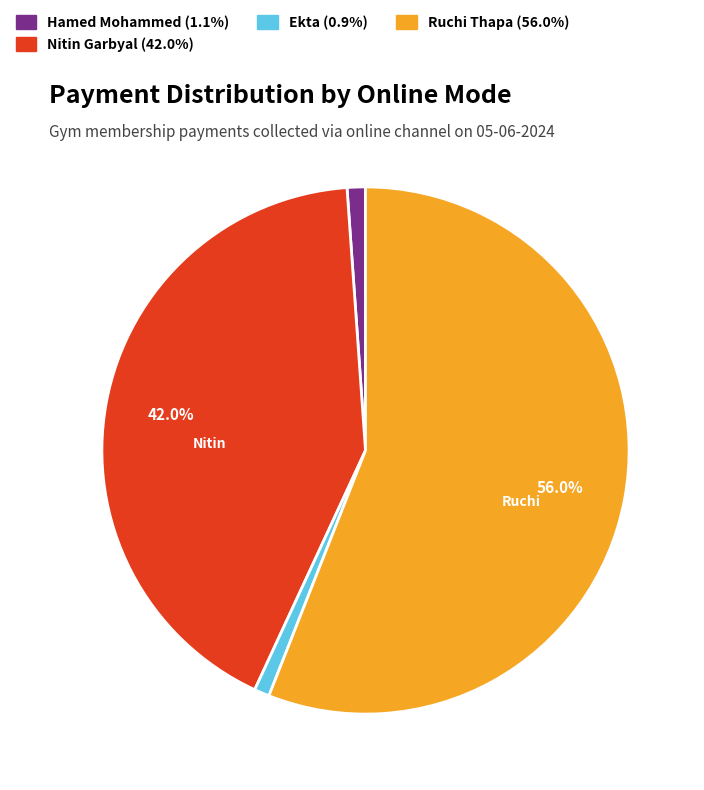

Is there a majority slice in this chart?

Yes